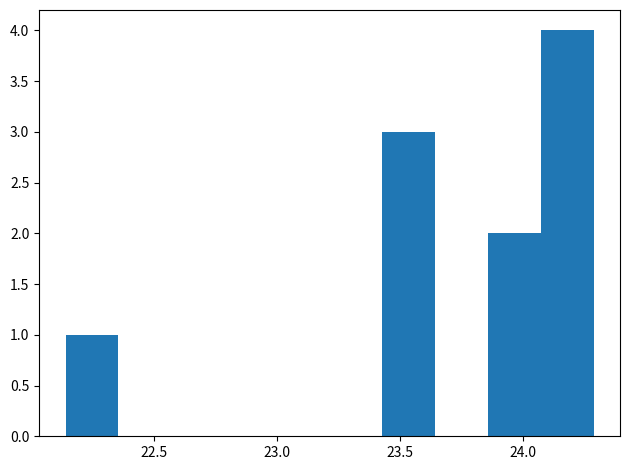

Reading left to right, list every bar in this chart as the range it spans on the x-axis followed by its height. Neither the bar edges nor the heights are printed on the chart, so give them approximately, as read against the axes.

22.15 to 22.35: 1
22.35 to 22.55: 0
22.55 to 22.80: 0
22.80 to 23.00: 0
23.00 to 23.20: 0
23.20 to 23.45: 0
23.45 to 23.65: 3
23.65 to 23.85: 0
23.85 to 24.05: 2
24.05 to 24.30: 4